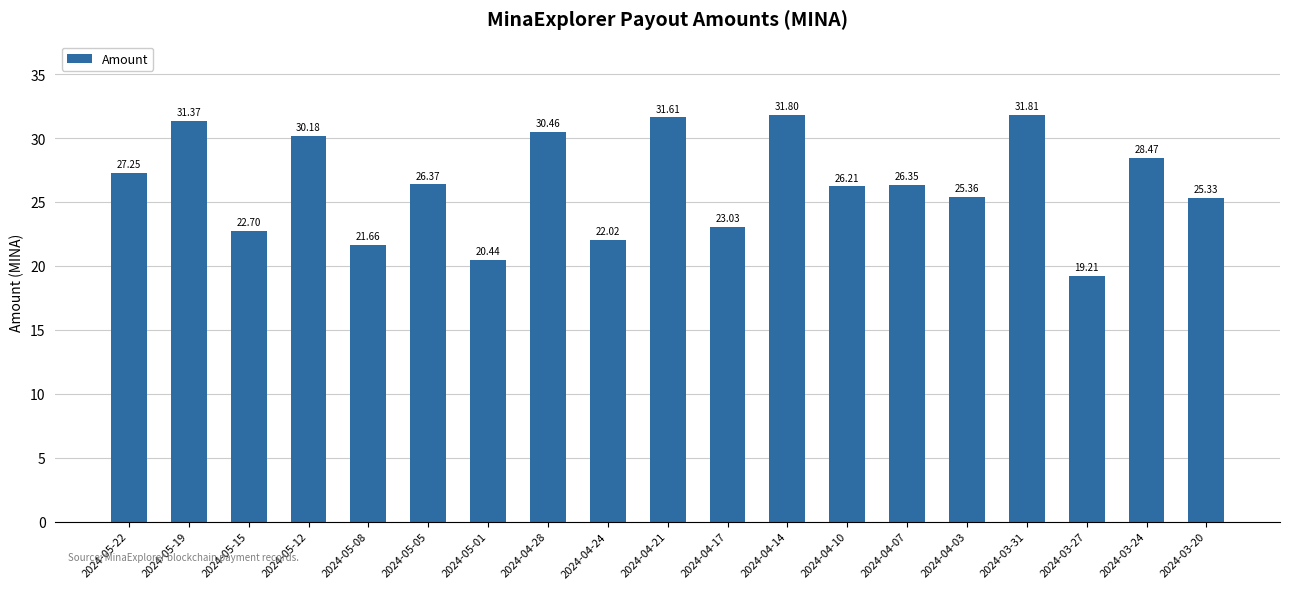

At which label does the data first exceed 26?

2024-05-22